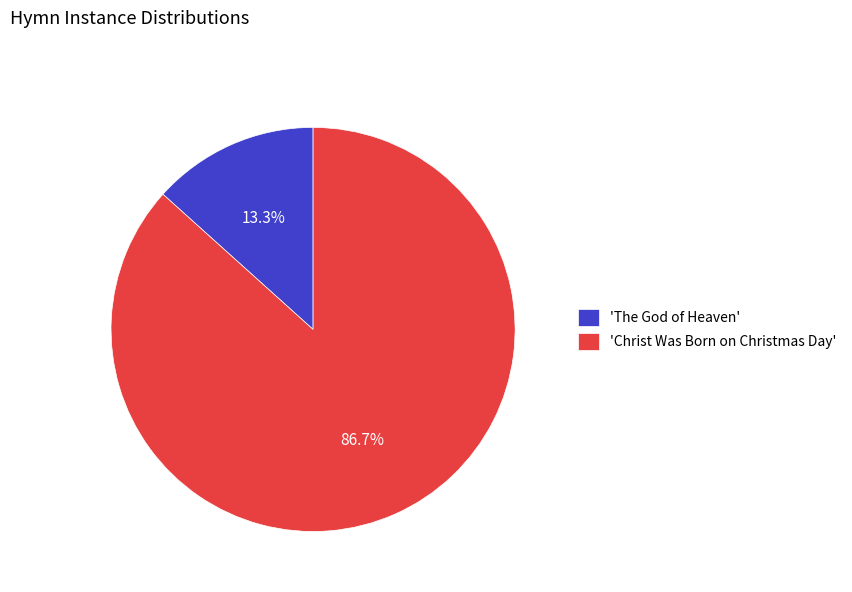

Combined, what portion of the pie is 'Christ Was Born on Christmas Day' and 'The God of Heaven'?

100.0%